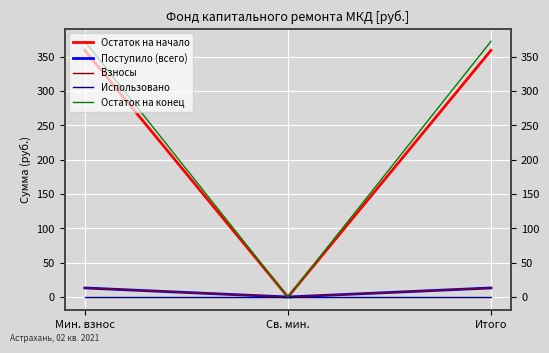

The value of Остаток на начало at Мин. взнос is 359.1. True or false?

True